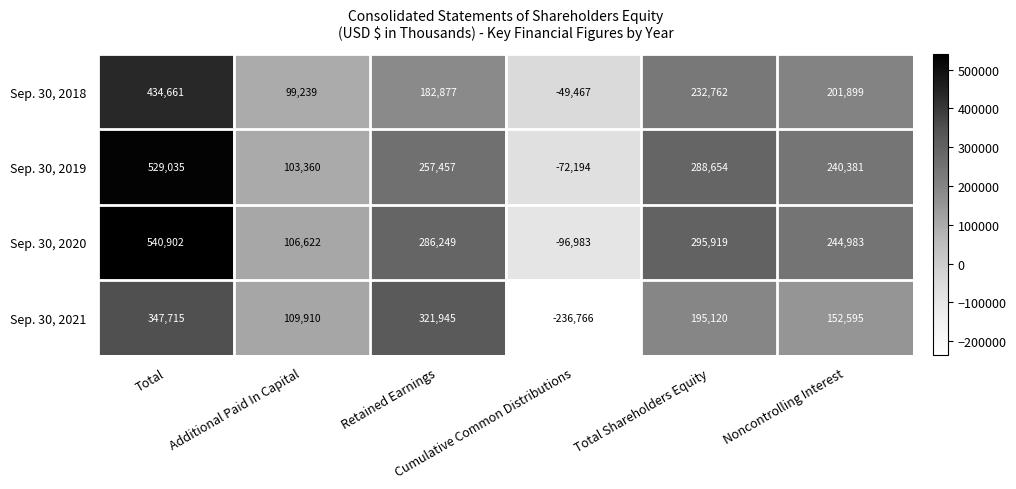

What is the total value across all series at Retained Earnings?

1048528